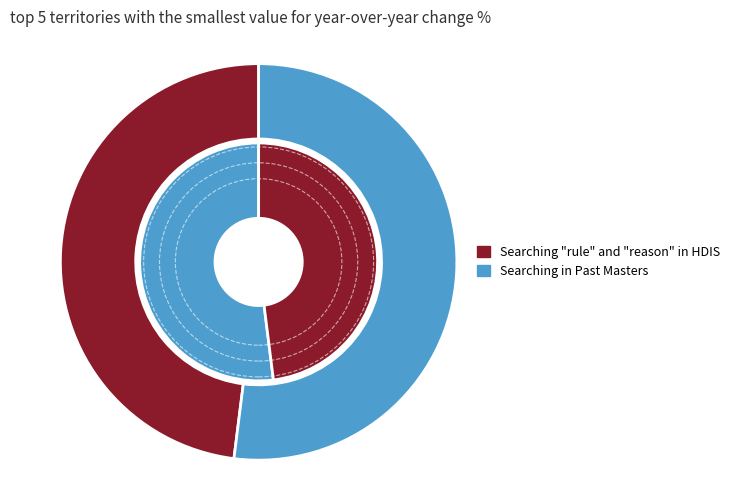

The Searching "rule" and "reason" in HDIS slice represents 35% of the pie. True or false?

False